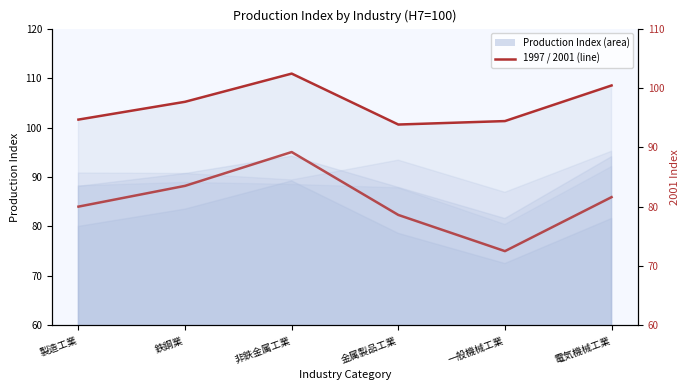

At which category is the sum across all series the highest?

非鉄金属工業